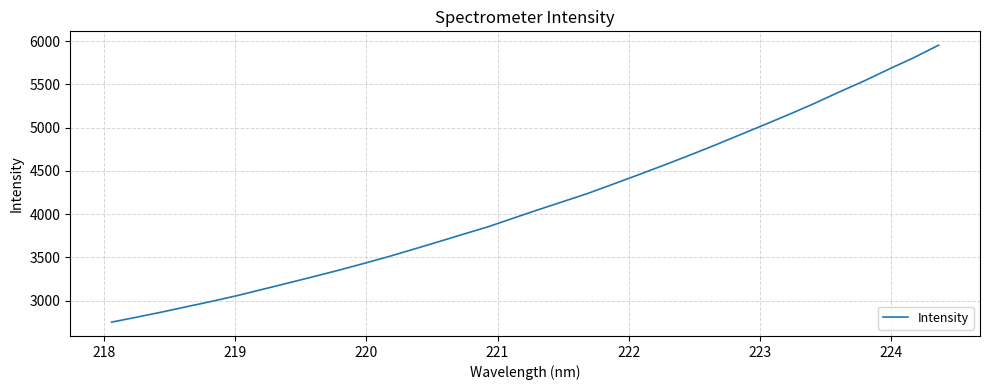

Is this an area chart (filled region under the line)?

No